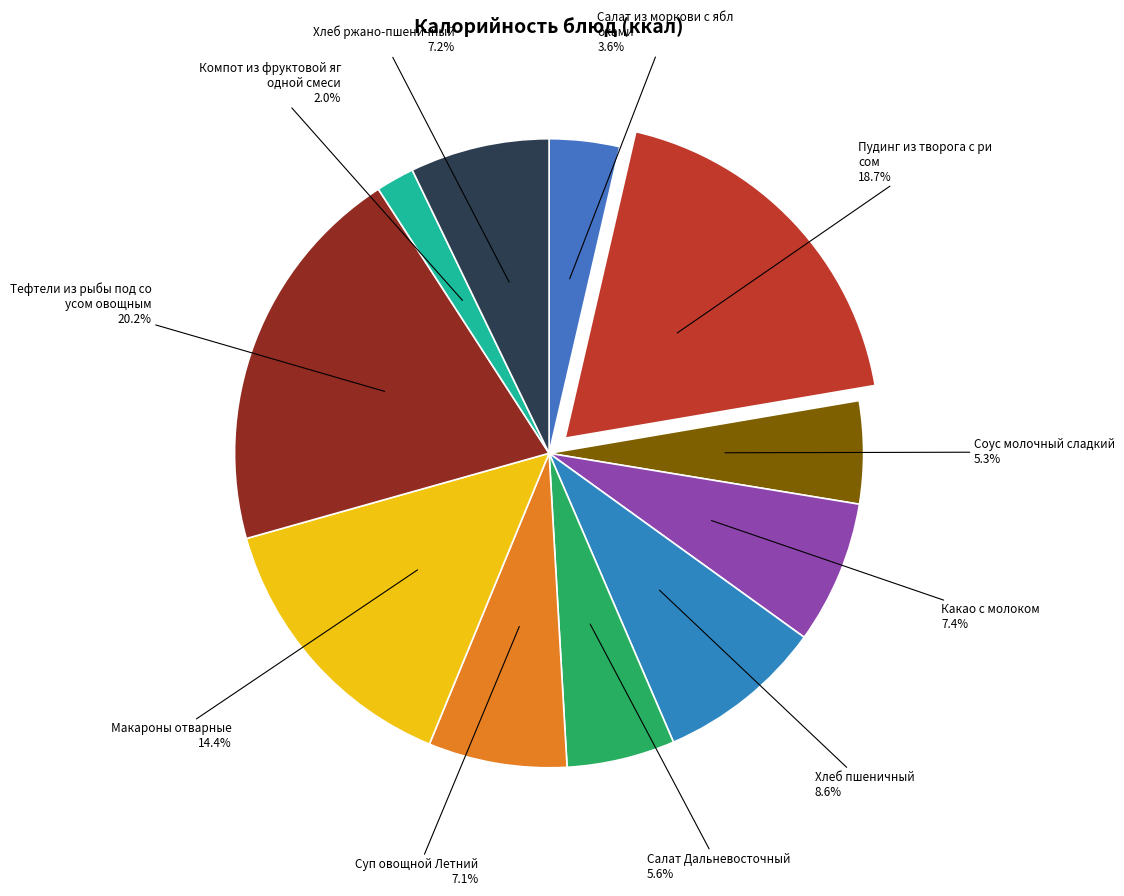

Which slice is the largest?

Тефтели из рыбы под соусом овощным